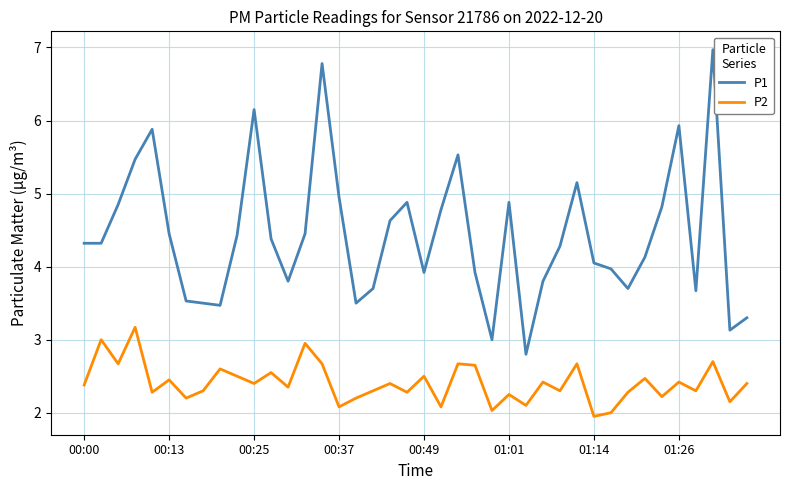

How many lines are shown in the chart?

2